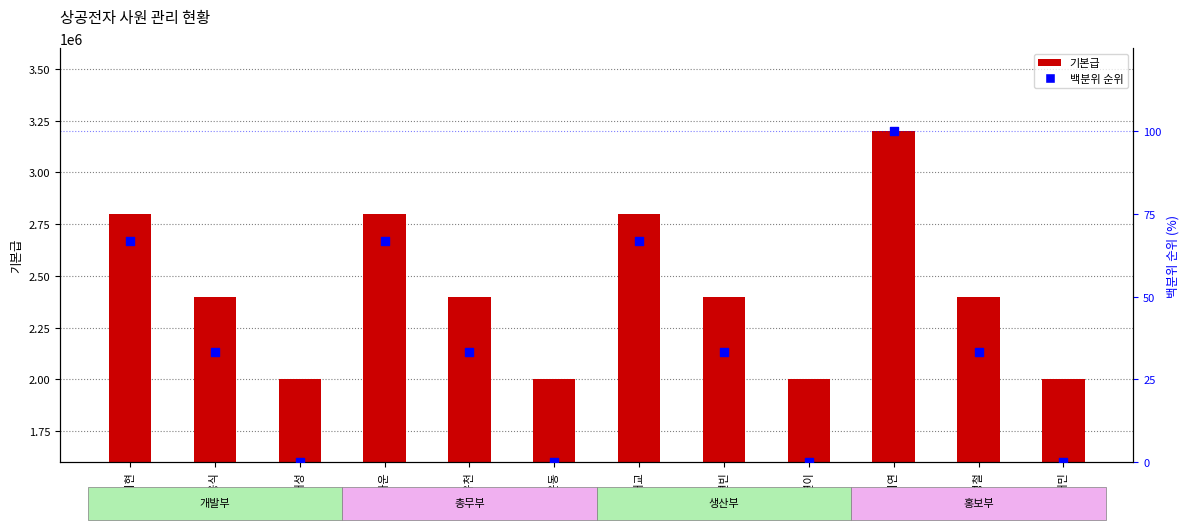

What are all the series names shown in the legend?

기본급, 백분위 순위